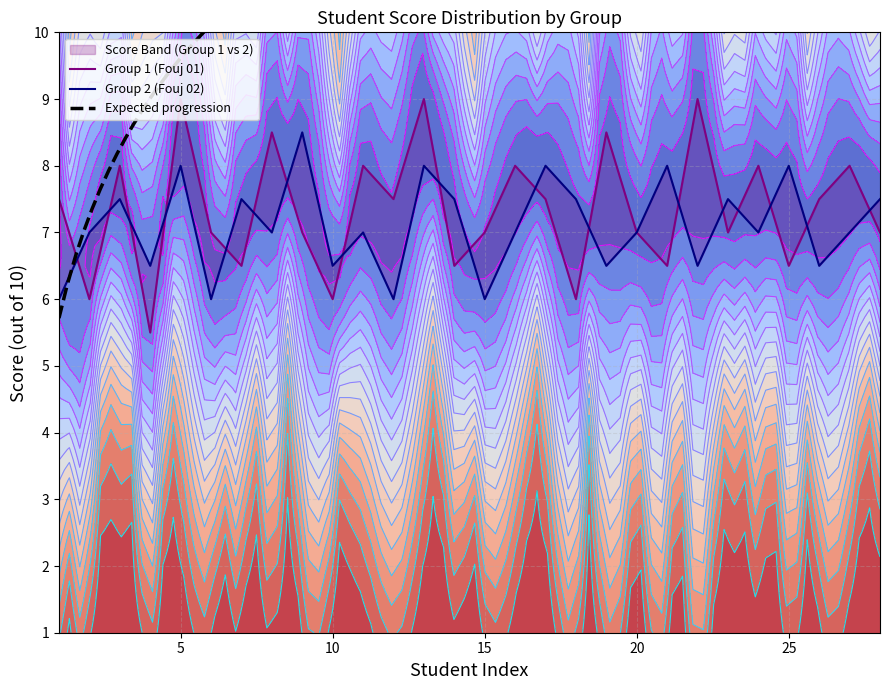

Where is the first local maximum for group2_scores?

3